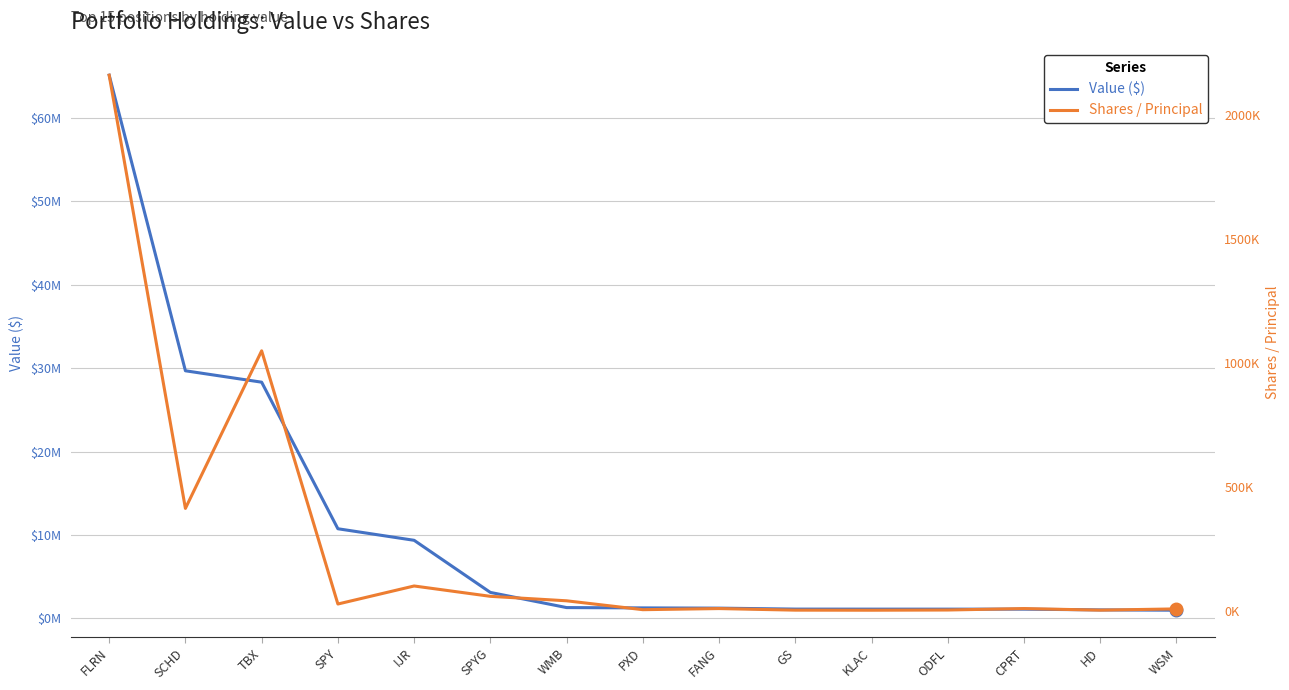

Which series has the largest total across all categories?

Value ($)